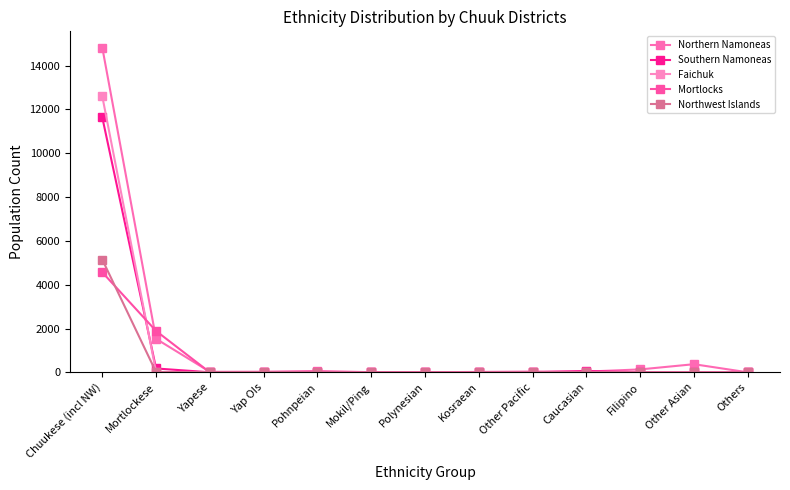

List the series in order of their peak value, highest first.

Northern Namoneas, Faichuk, Southern Namoneas, Northwest Islands, Mortlocks